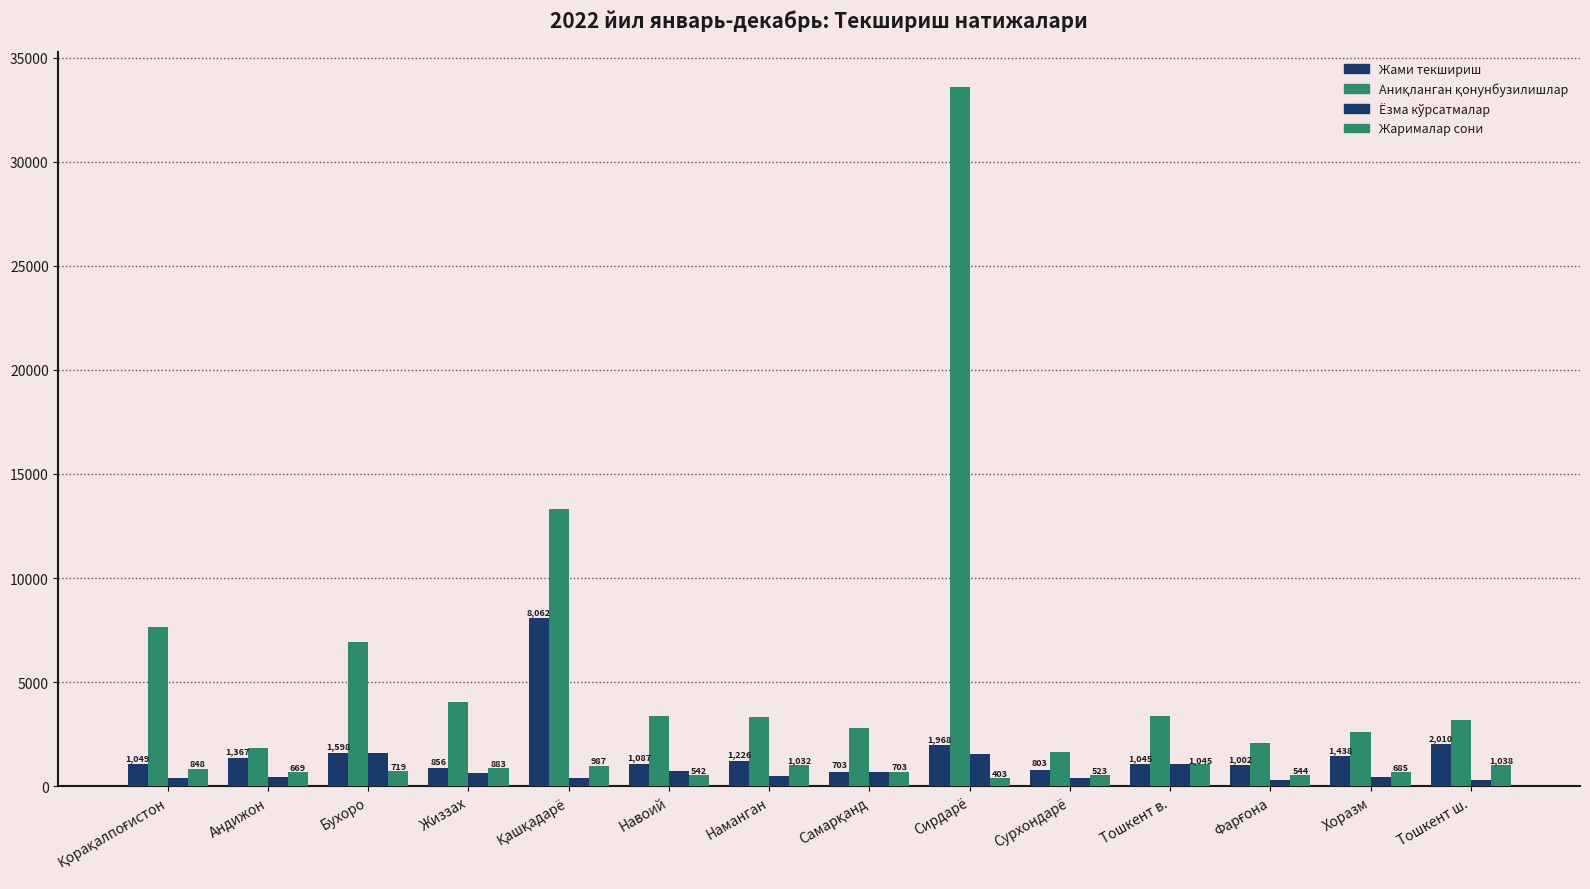

How many groups of bars are there?

14